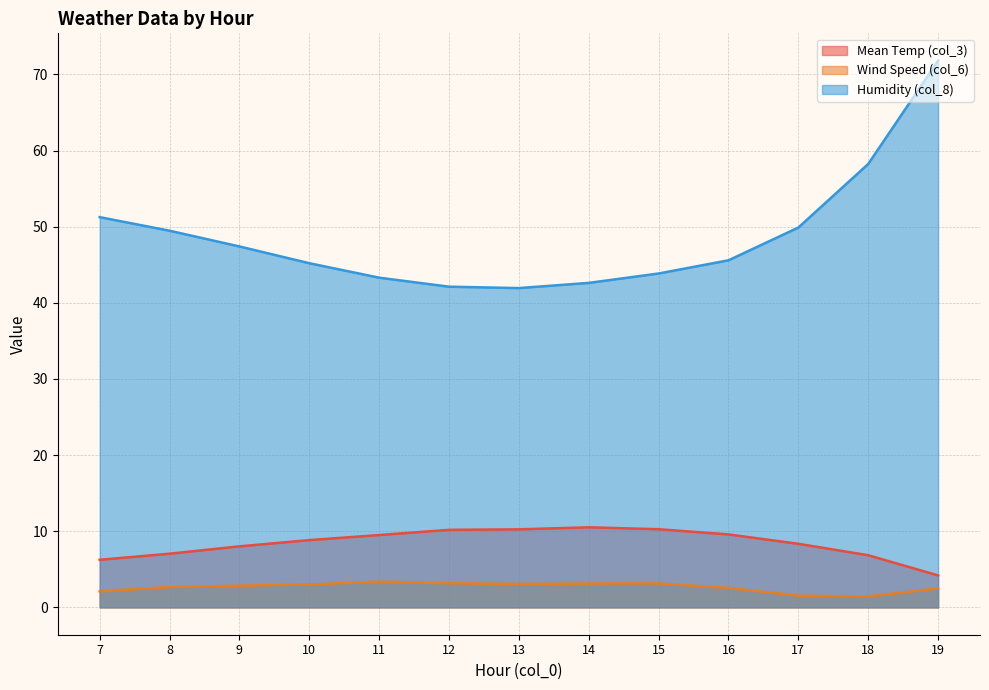

Which series has the largest total across all categories?

Humidity (col_8)